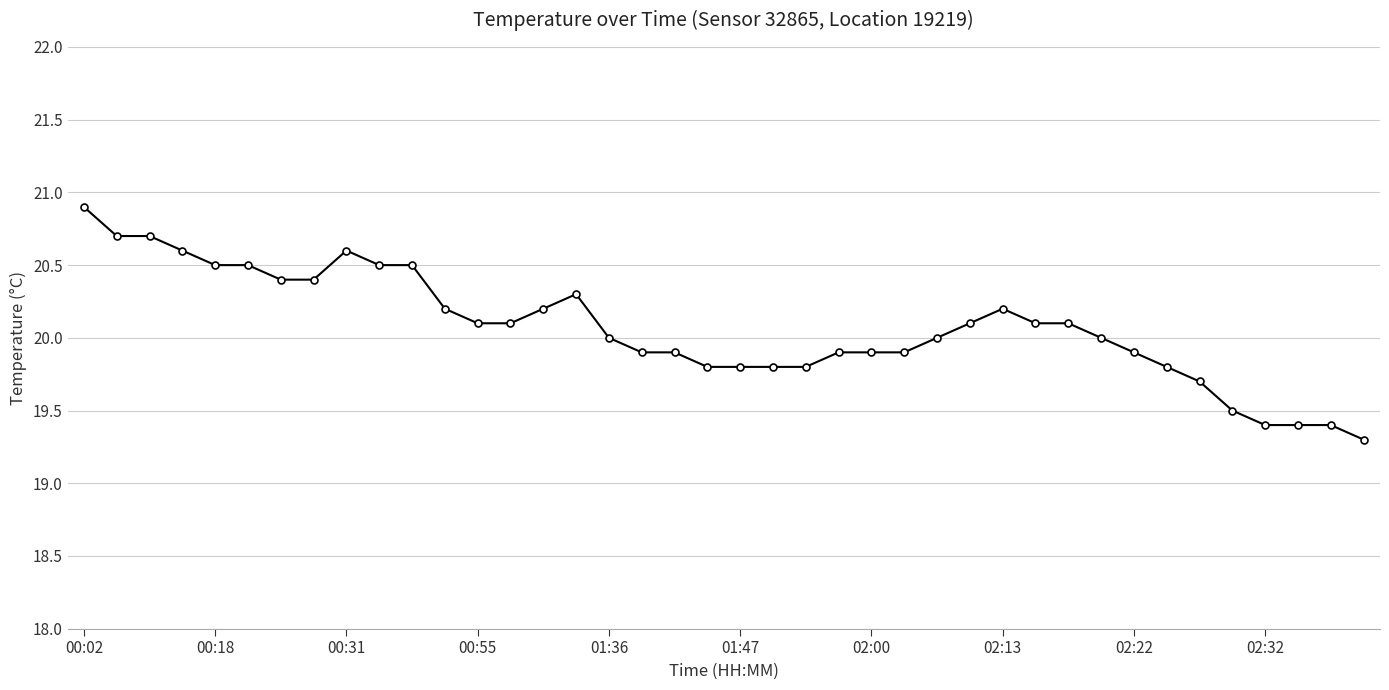

How many categories are shown in the chart?

40